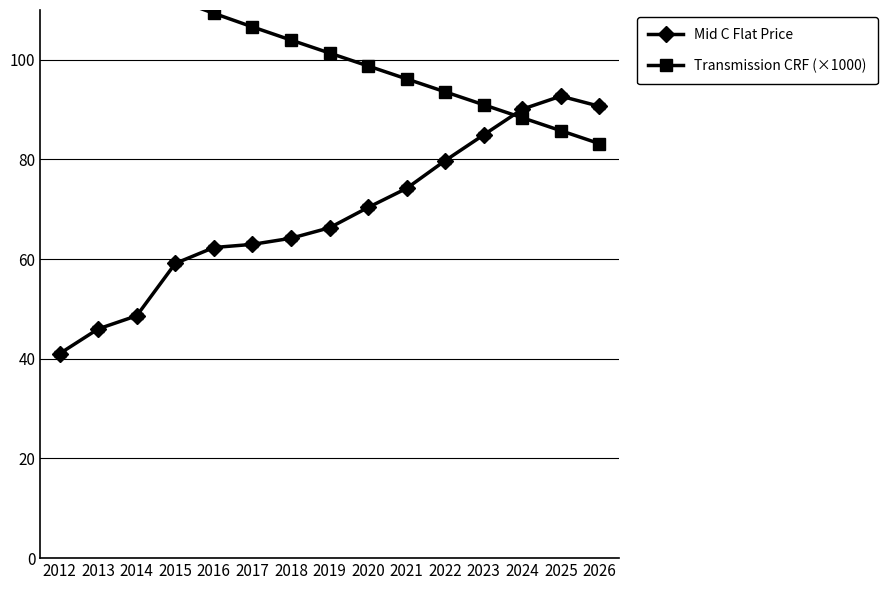

True or false: Transmission CRF (×1000) has more than 2 interior local peaks.

False